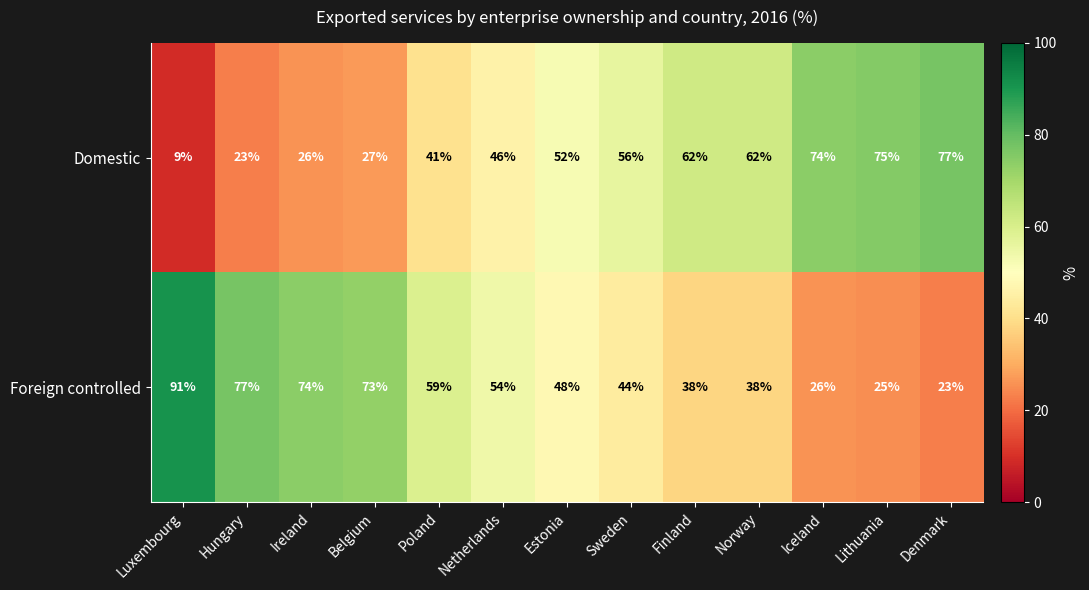

What is the difference between the highest and lowest values at Denmark?

54